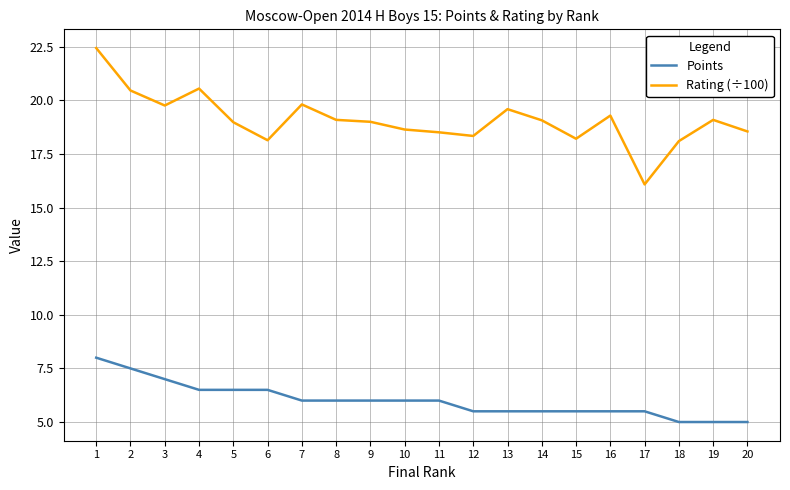

Where is the first local maximum for Rating (÷100)?

4